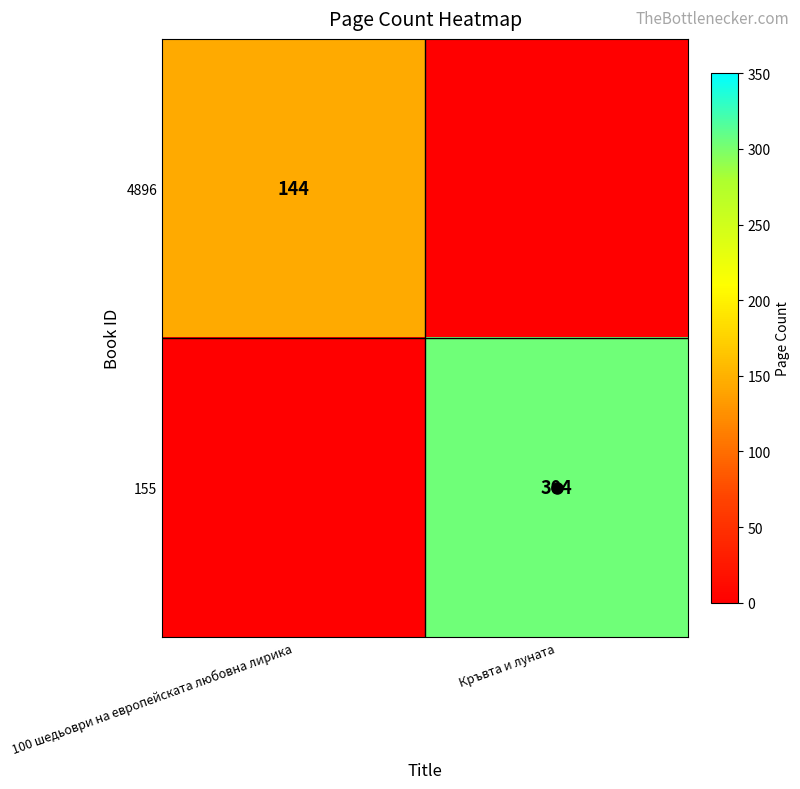

Rank the series by their average value, from lowest to highest.

4896, 155